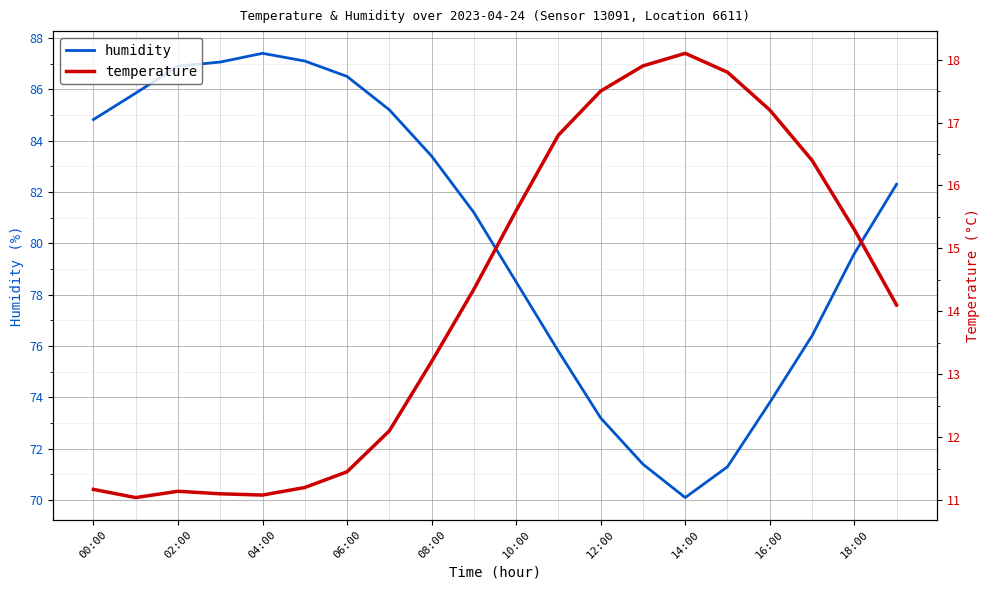

What is the value of the temperature point at the 3rd from the left?

11.1